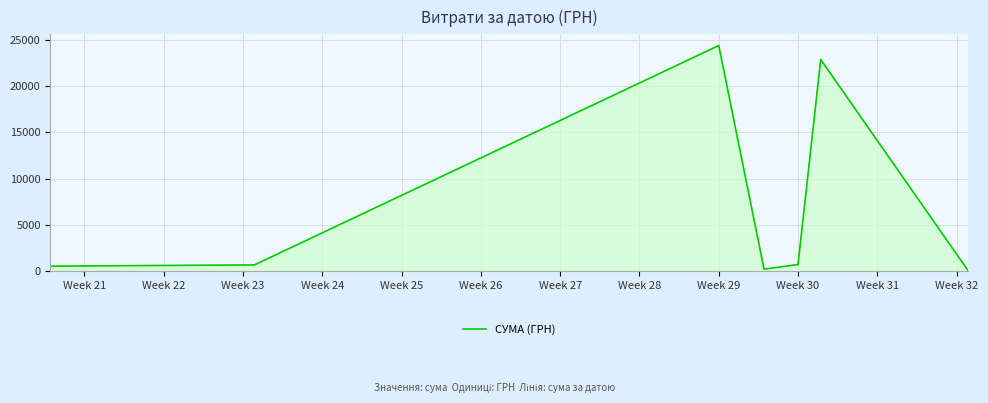

Count the number of data series in this chart.

1